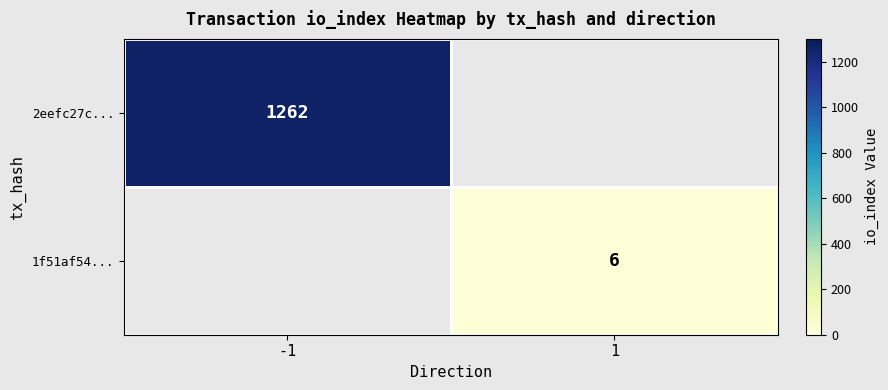

What is the maximum value shown in the chart?

1262.0